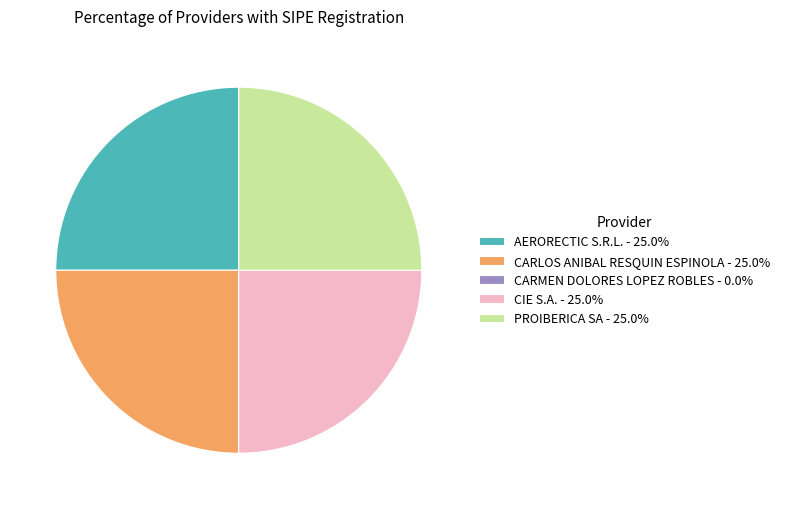

Does any single category account for the majority?

No